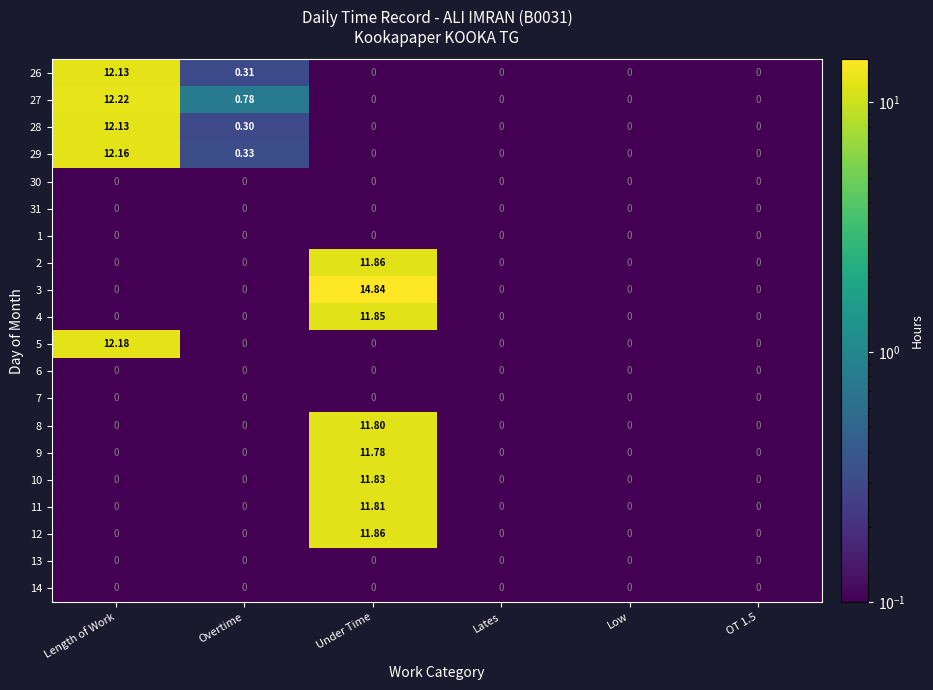

Which series has the largest range (max minus min)?

3